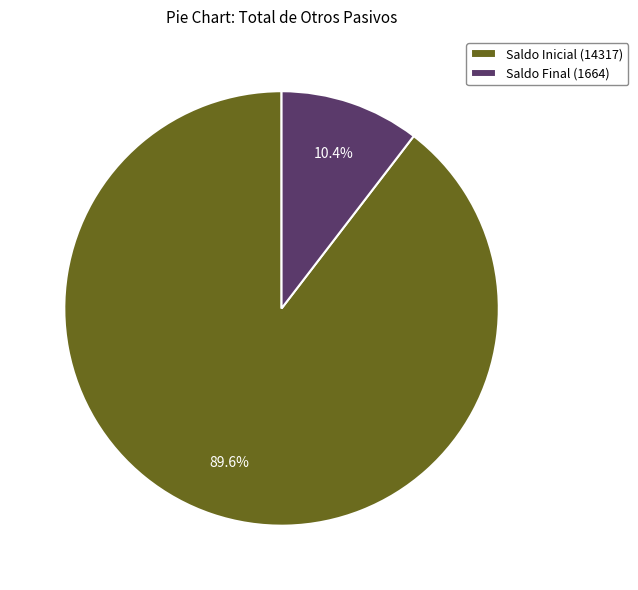

Is Saldo Inicial (14317) the majority of the pie?

Yes